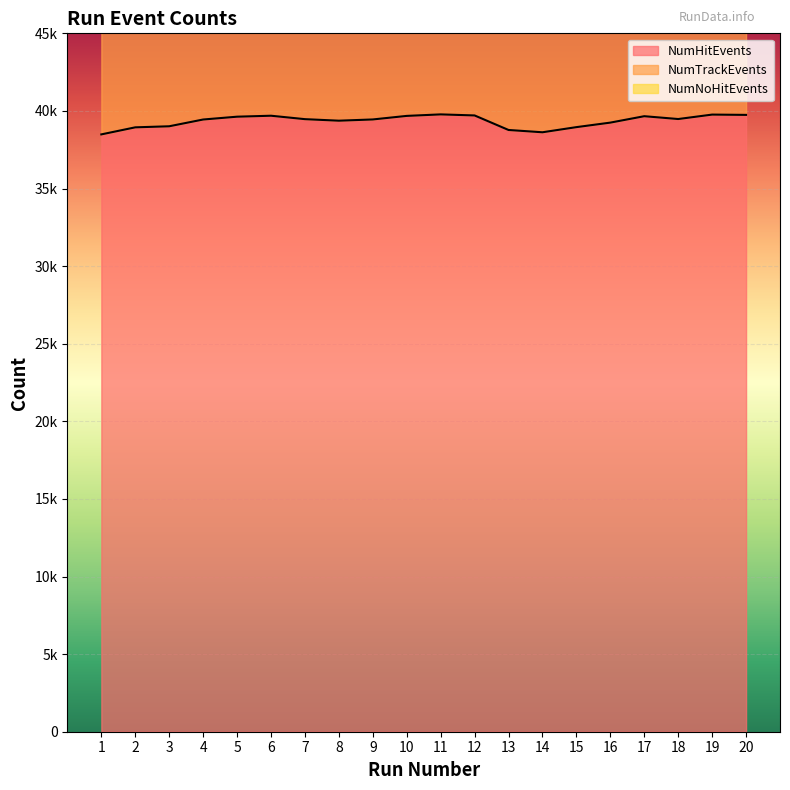

Rank the series by their average value, from lowest to highest.

NumHitEvents, NumTrackEvents